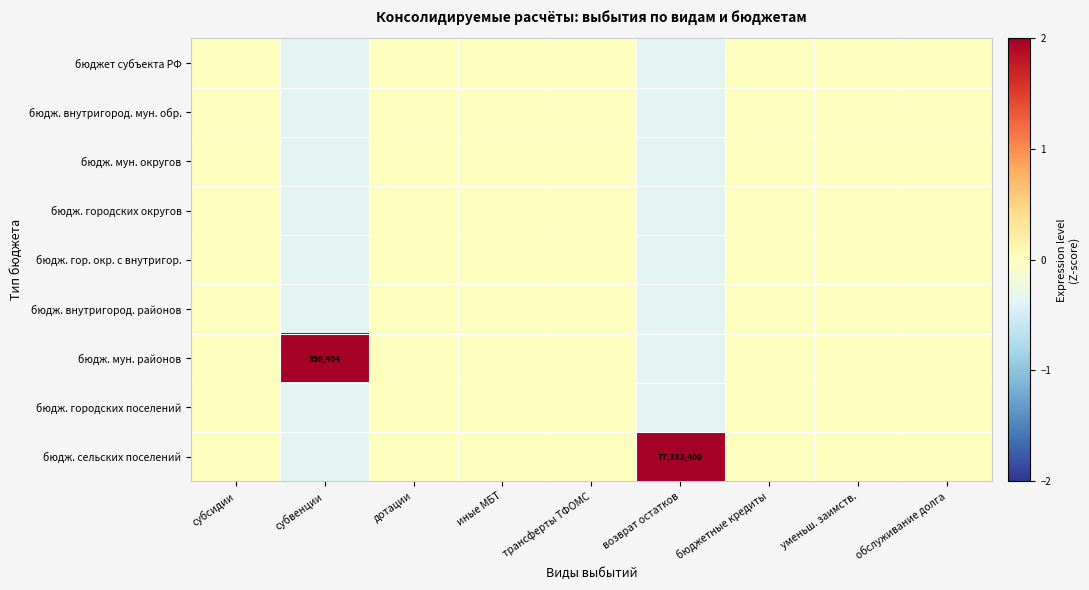

How many values in the бюдж. мун. районов series are below 0?

1